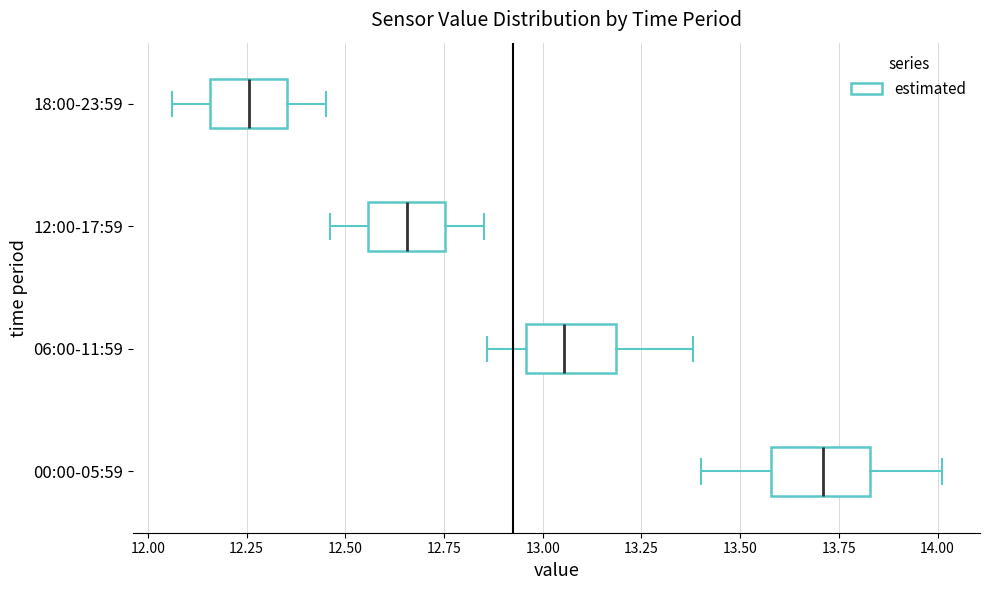

Reading bottom to top, transcribe this box plot: for each box, give where its median line is, the range the box spans, and where its two whiskers end, as read against the x-axis. The values are not printed on the chart, so give them approximately, as read against the axis.

00:00-05:59: median 13.70, box 13.60 to 13.85, whiskers 13.40 to 14.00
06:00-11:59: median 13.05, box 12.95 to 13.20, whiskers 12.85 to 13.40
12:00-17:59: median 12.65, box 12.55 to 12.75, whiskers 12.45 to 12.85
18:00-23:59: median 12.25, box 12.15 to 12.35, whiskers 12.05 to 12.45